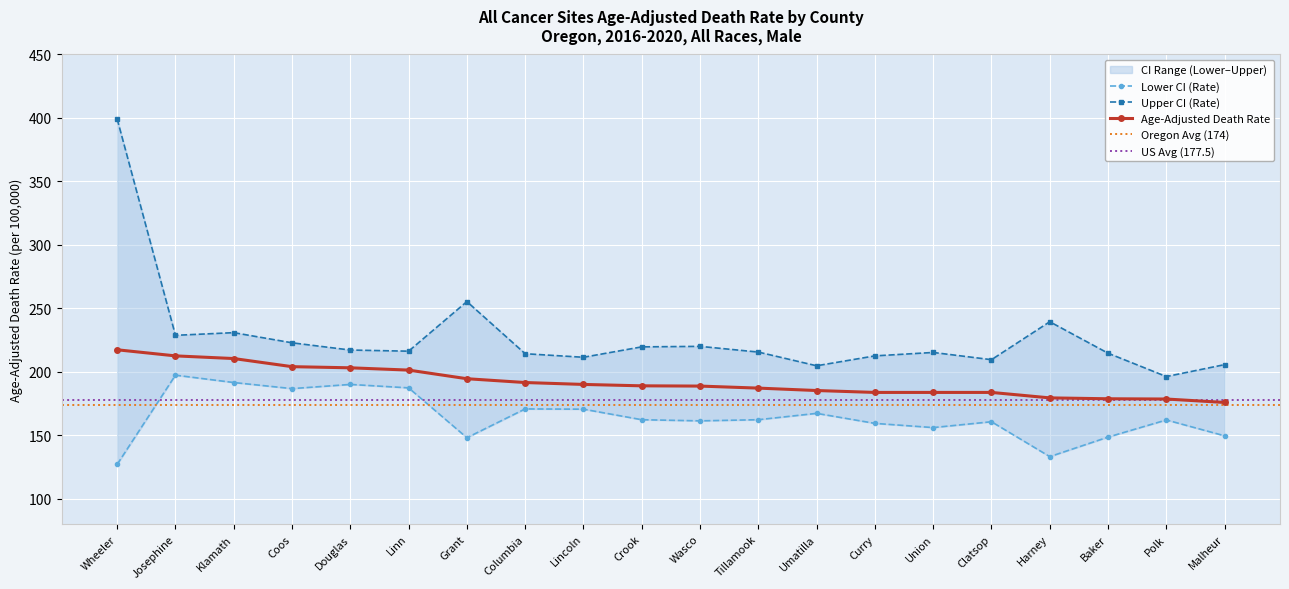

What is the maximum value shown in the chart?

399.2